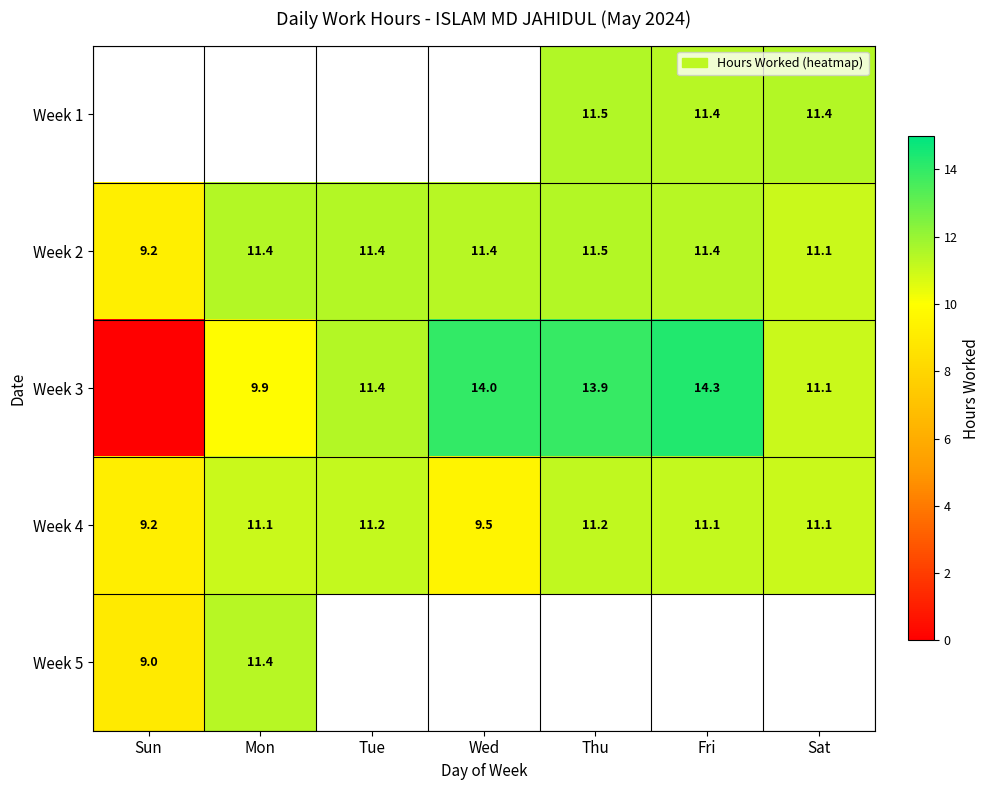

What is the maximum value for Week 5?

11.4